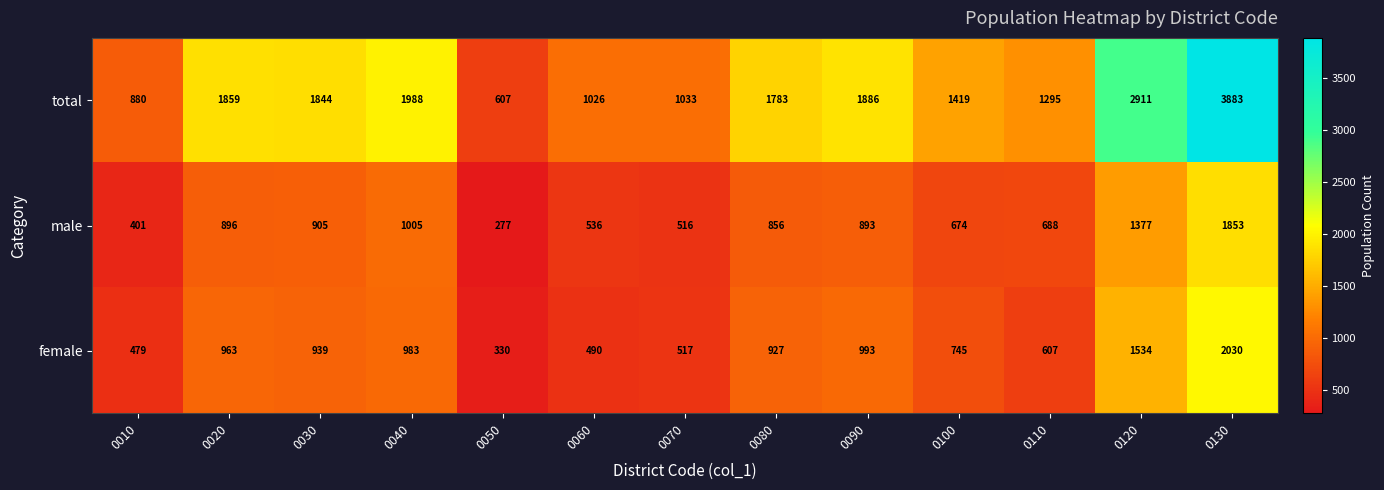

What is the maximum value shown in the chart?

3883